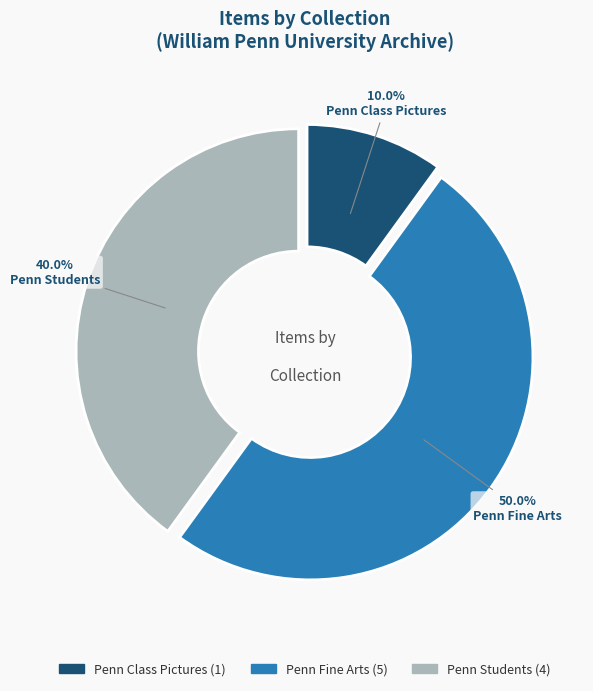

Which slice is the smallest?

Penn Class Pictures